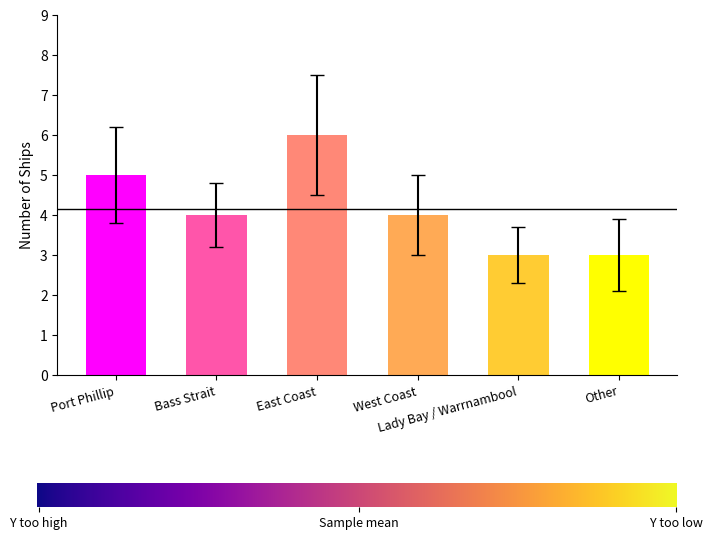

What is the label of the 3rd bar from the right?

West Coast